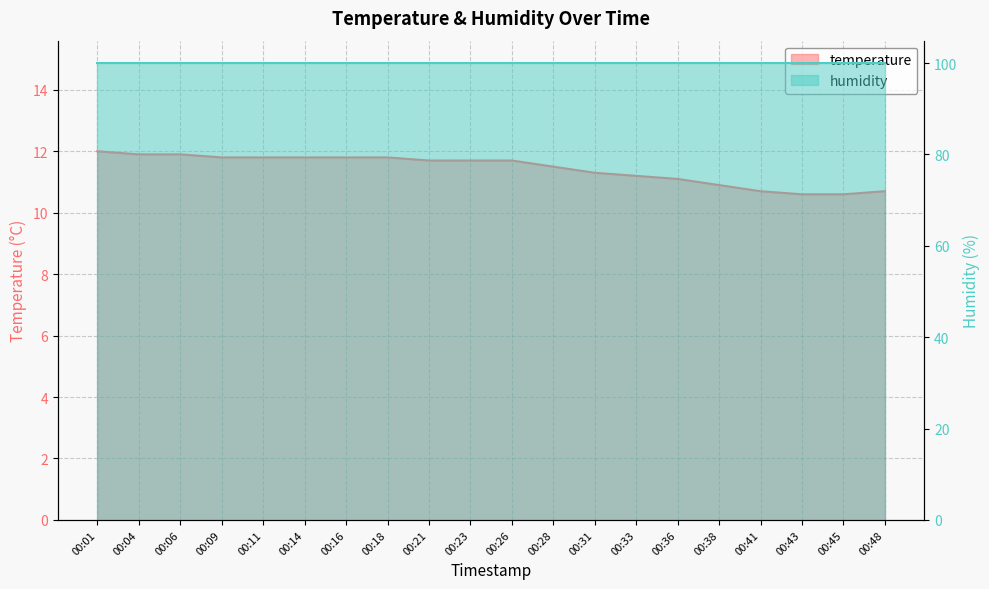

True or false: the data shows 3.9 at 00:48.

False